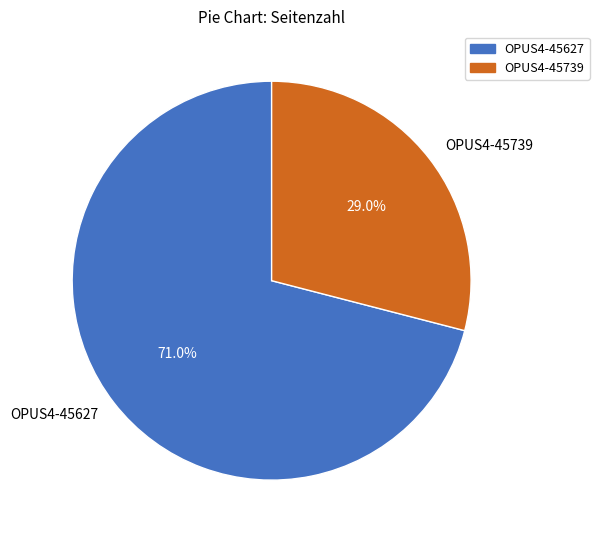

Which slice is the largest?

OPUS4-45627